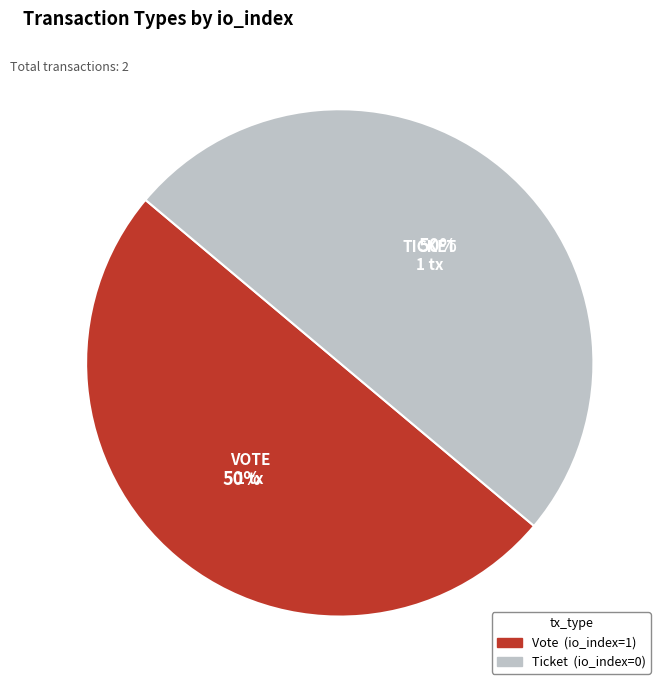

What is the ratio of the value at Vote to the value at Ticket?

1.0